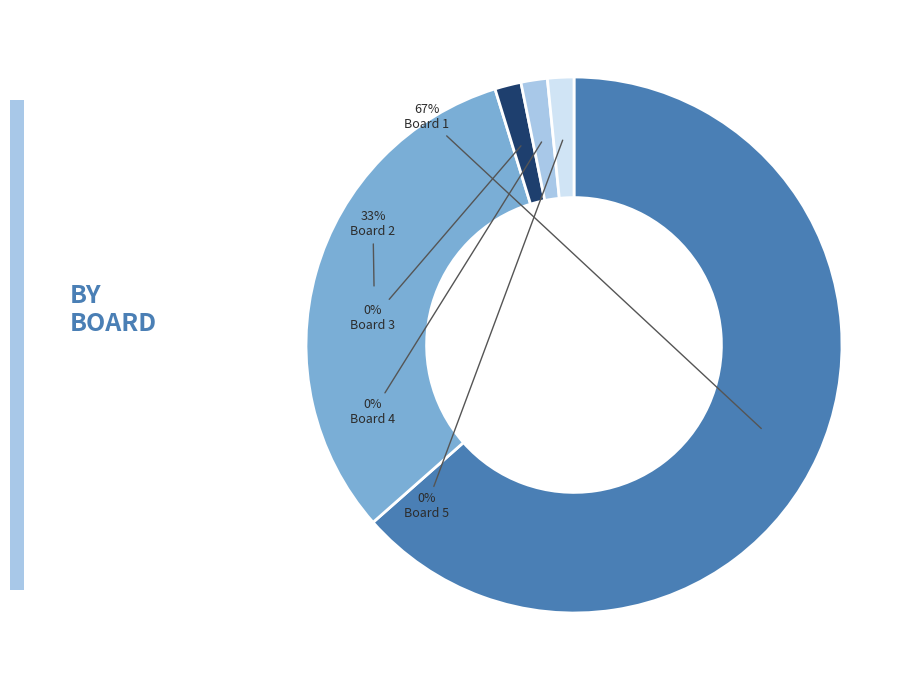

How much of the chart is everything except Board 1?

33.3%